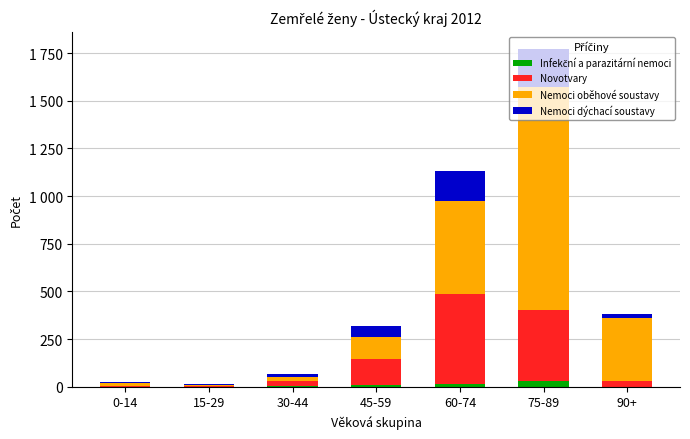

What is the label of the 7th bar from the left?

90+